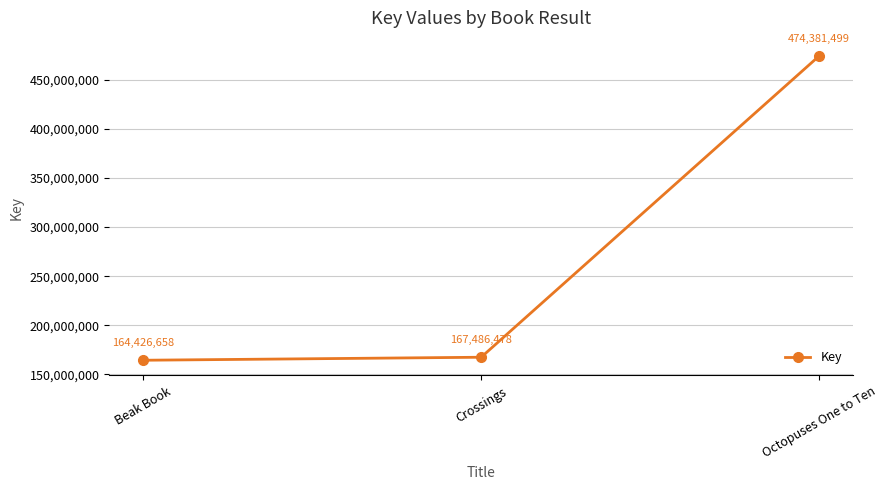

What is the change in value from Beak Book to Octopuses One to Ten?

+309954841